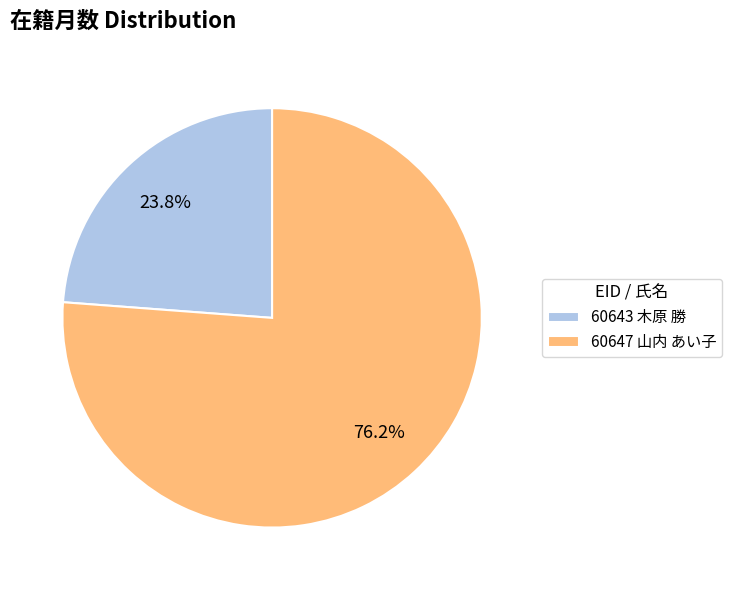

What is the ratio of the value at 60643 木原 勝 to the value at 60647 山内 あい子?

0.3